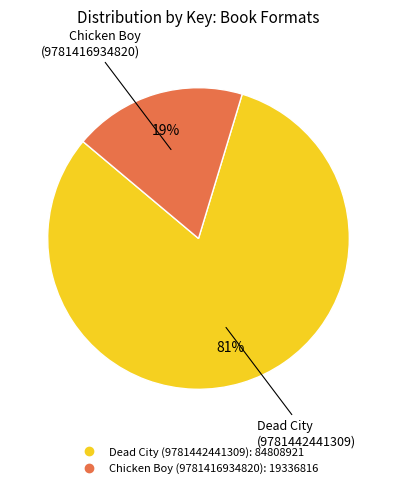

Which slice is the largest?

Dead City (9781442441309)